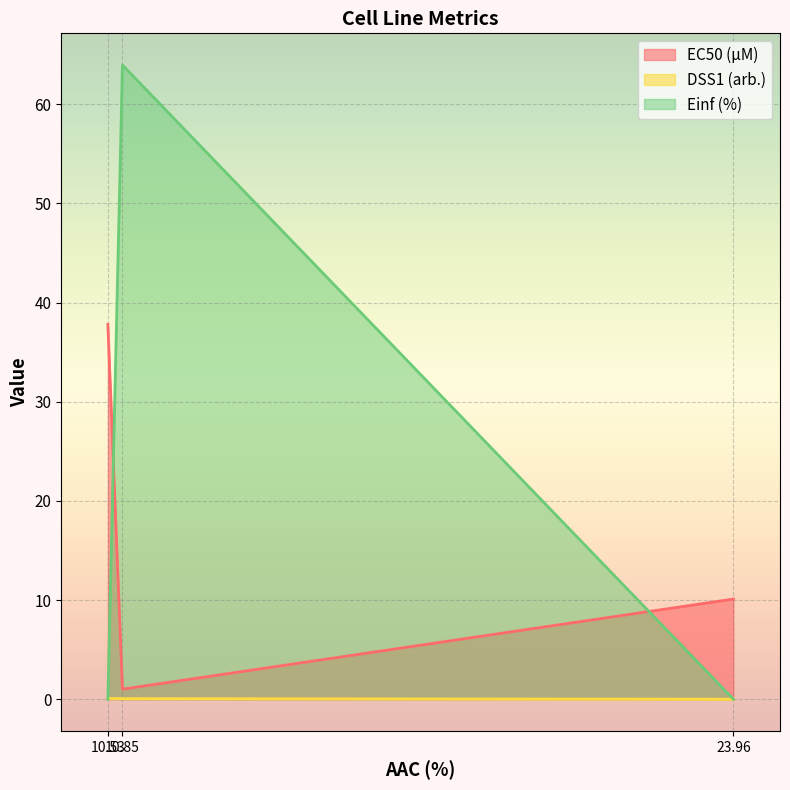

What is the difference between the EC50 (µM) values at GDSC1000 rep 2 and CTRPv2?

36.8